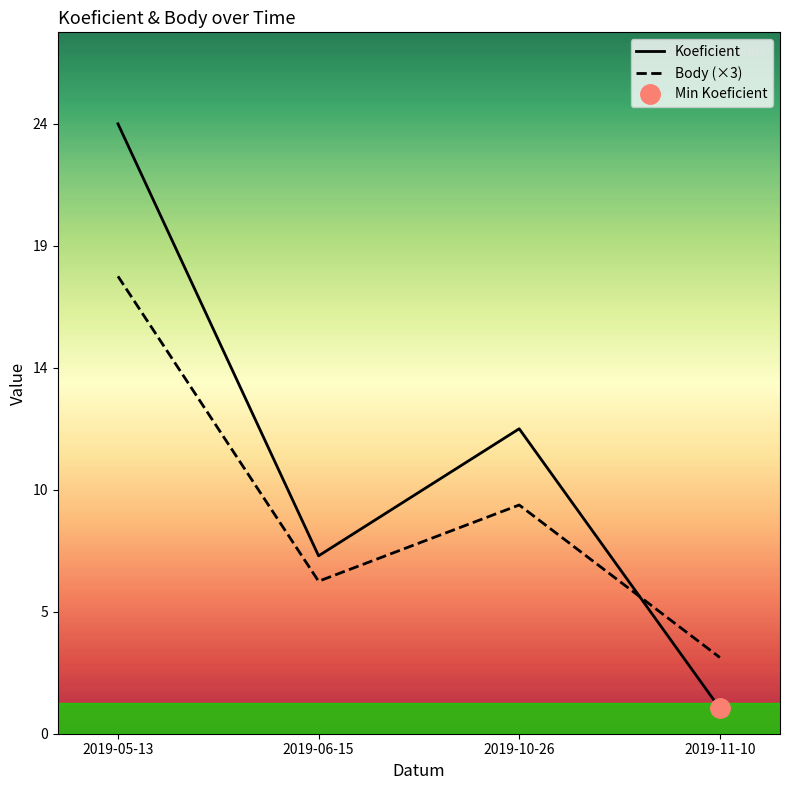

What is the label of the 3rd point from the left?

2019-10-26